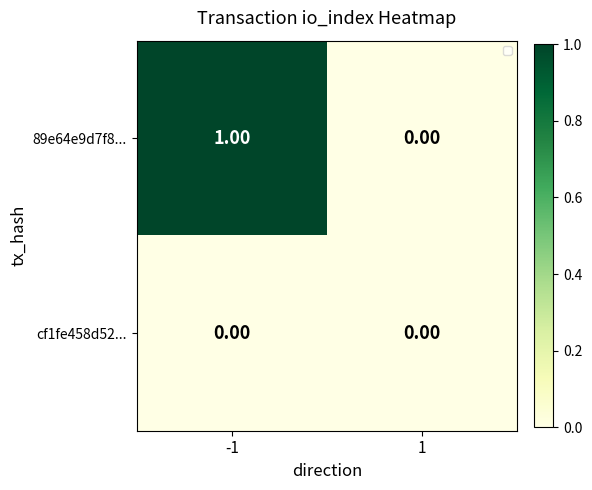

What is the sum of the 89e64e9d7f8... values at 1 and -1?

1